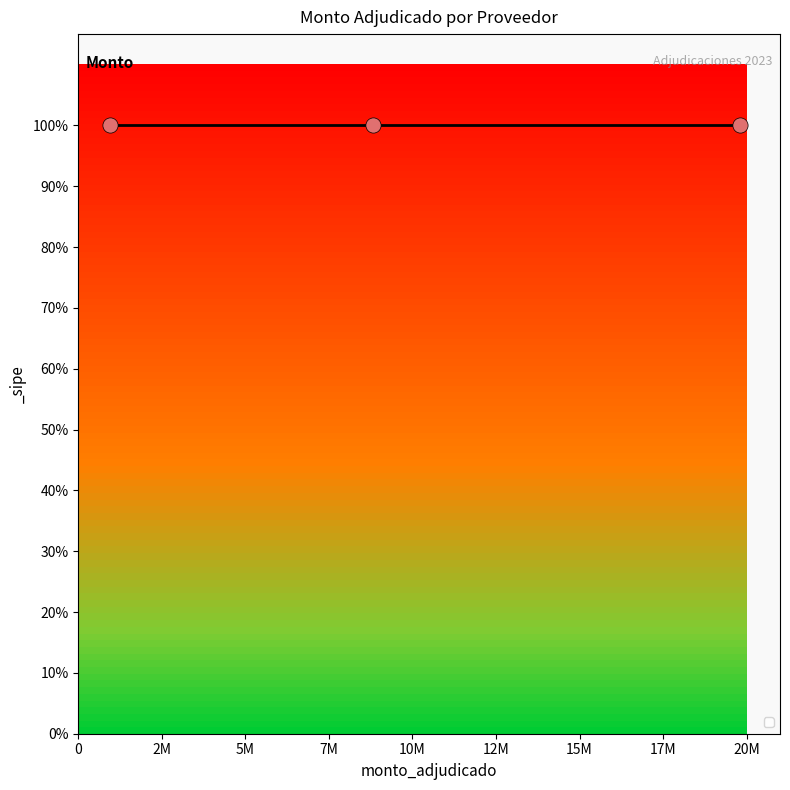

Between ELECTRICIDAD YACYRETÁ S.A. and EMPORIO FERRETERIA S.R.L., which is larger?

EMPORIO FERRETERIA S.R.L.